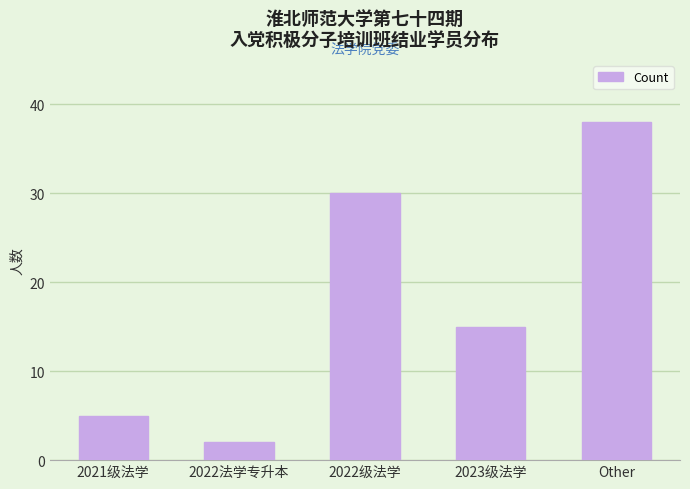

Are the bars grouped side by side (vs. stacked)?

No